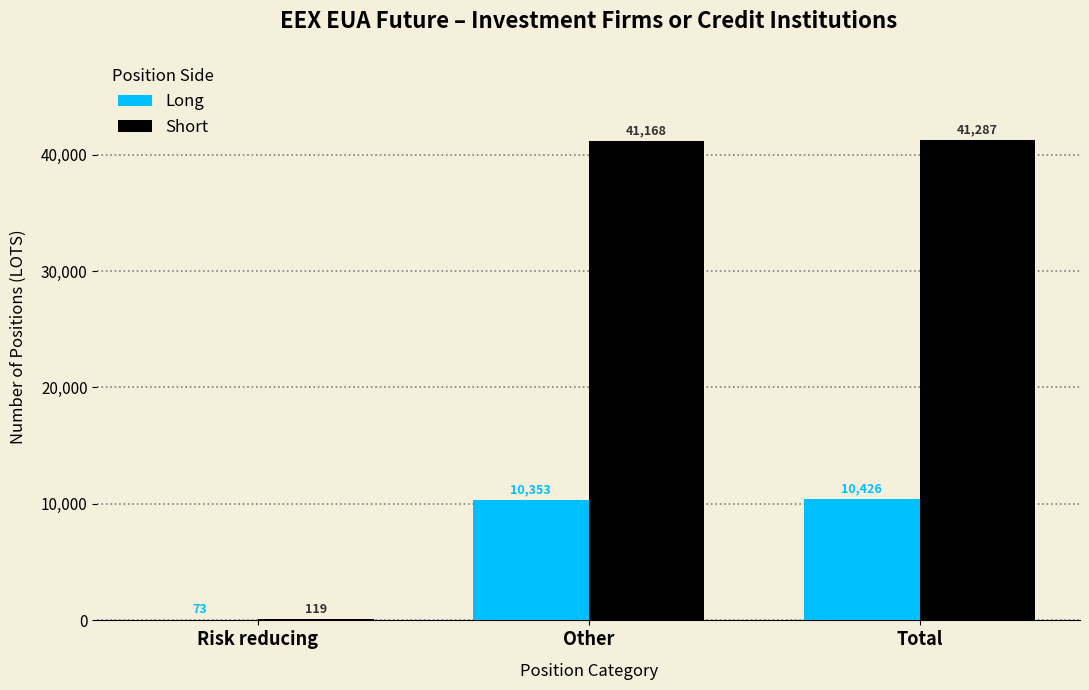

Reading left to right, what are all the values shown in this chart?

Long: Risk reducing=73	Other=10353	Total=10426
Short: Risk reducing=119	Other=41168	Total=41287